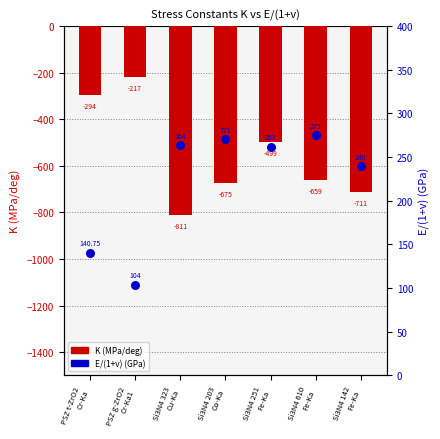

At how many categories does at least one series exceed 108?

6